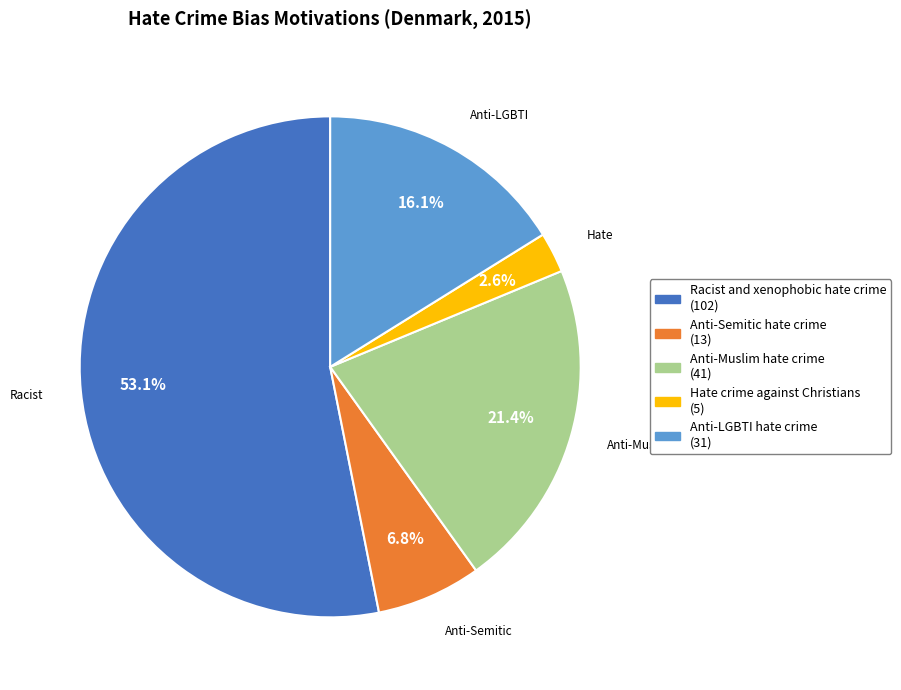

Which category has the biggest portion of the pie?

Racist and xenophobic hate crime